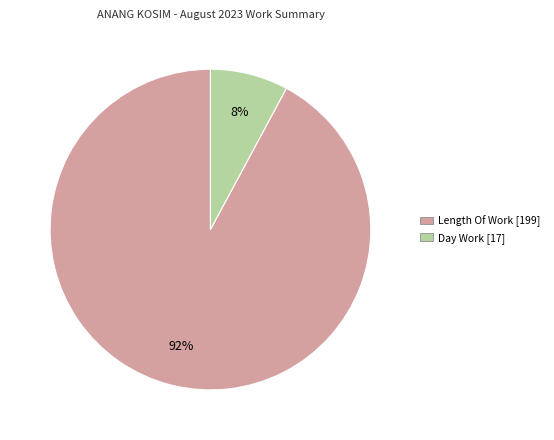

To the nearest percent, what is the average slice percentage?

50%